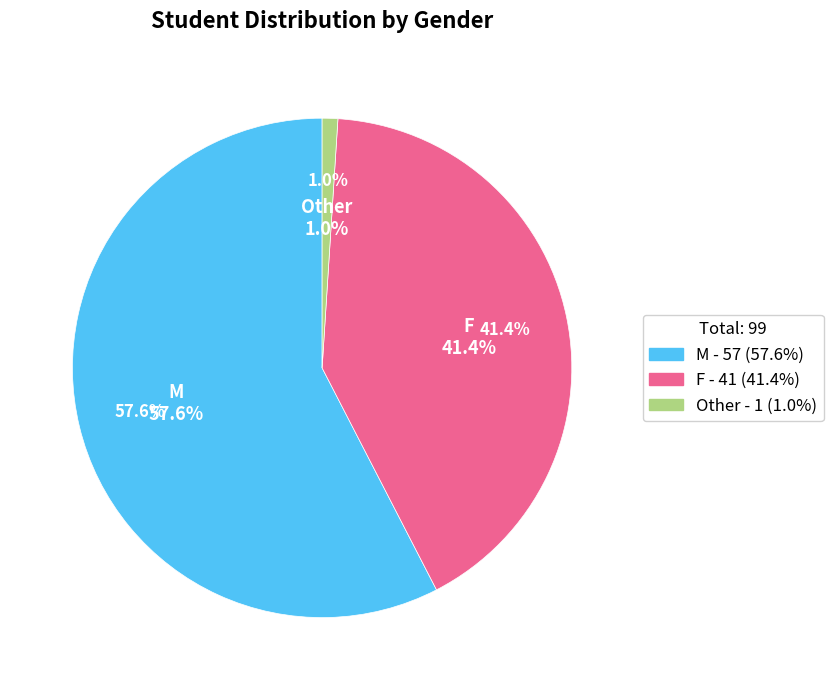

What is the change in value from M to F?

-16